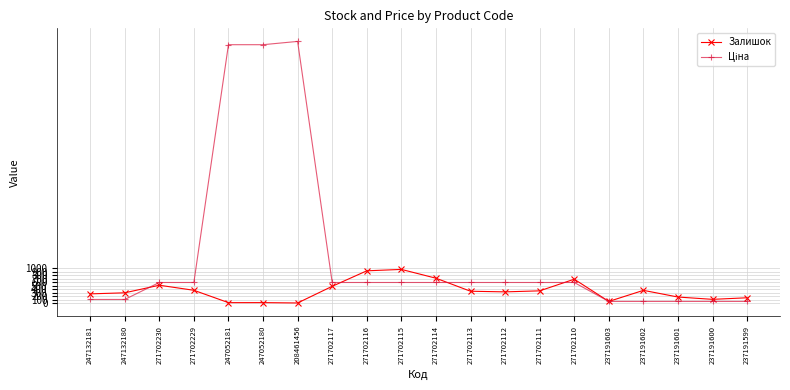

What is the difference between the highest and lowest values at 271702113?

248.8